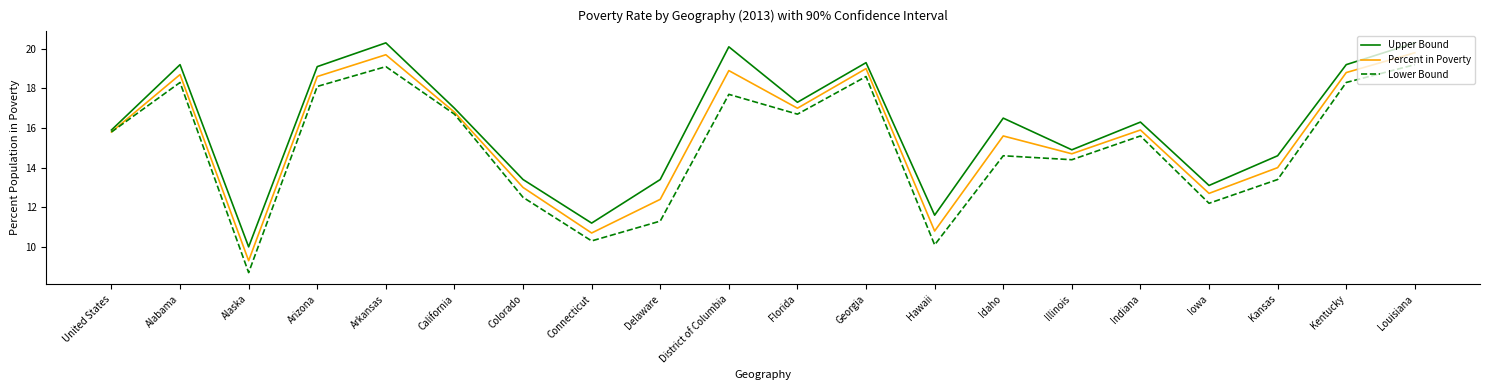

Reading right to left, list all the values displayed in this chart.

Upper Bound: 20.3	19.2	14.6	13.1	16.3	14.9	16.5	11.6	19.3	17.3	20.1	13.4	11.2	13.4	17.0	20.3	19.1	10.0	19.2	15.9
Percent in Poverty: 19.8	18.8	14.0	12.7	15.9	14.7	15.6	10.8	19.0	17.0	18.9	12.4	10.7	13.0	16.8	19.7	18.6	9.3	18.7	15.8
Lower Bound: 19.2	18.3	13.4	12.2	15.6	14.4	14.6	10.1	18.6	16.7	17.7	11.3	10.3	12.5	16.7	19.1	18.1	8.7	18.3	15.8